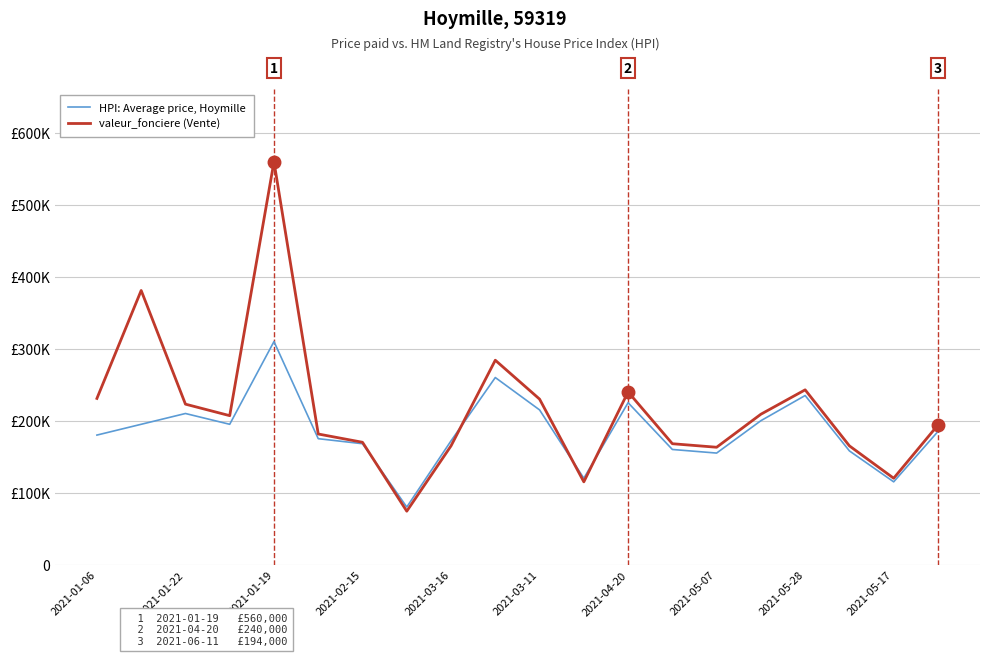

What are all the series names shown in the legend?

HPI: Average price, Hoymille, valeur_fonciere (Vente)